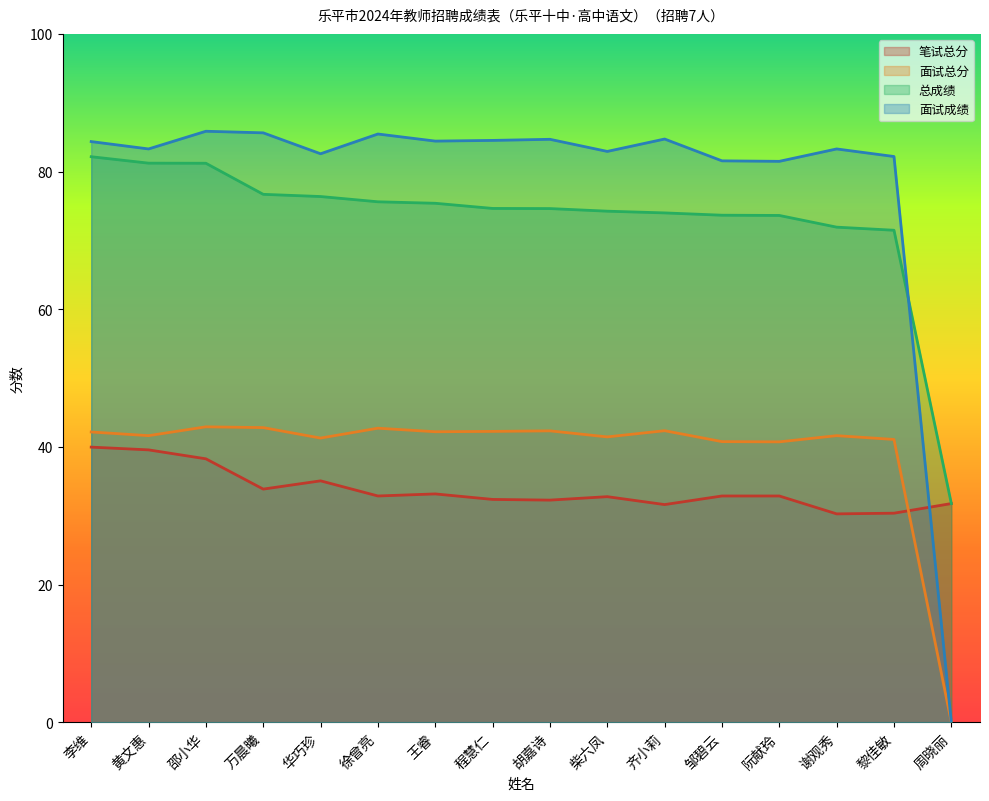

How many distinct data groups are displayed?

4